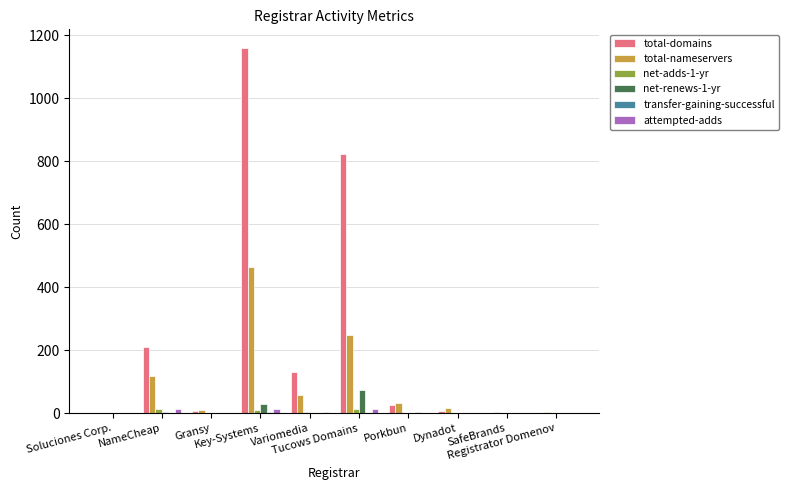

Are the bars grouped side by side (vs. stacked)?

Yes